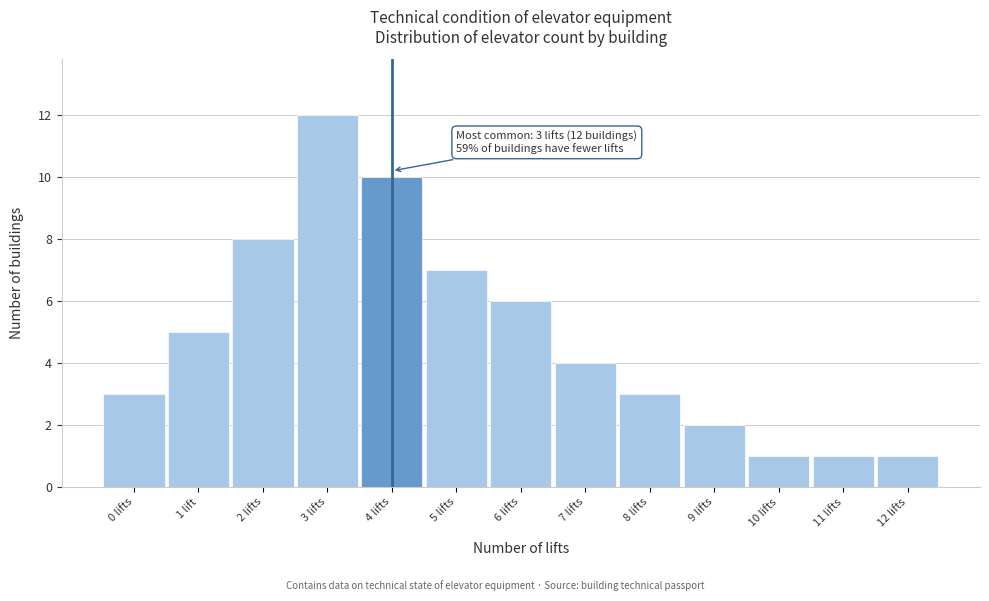

Reading left to right, extract all data points from this chart.

3	5	8	12	10	7	6	4	3	2	1	1	1